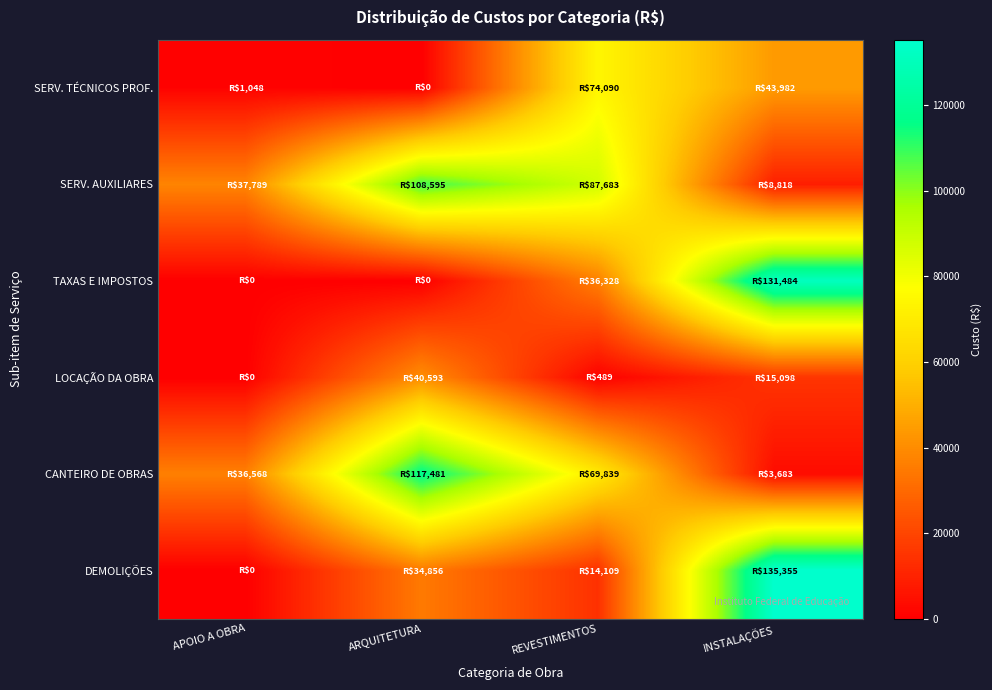

At REVESTIMENTOS, list the series in order from smallest to largest.

LOCAÇÃO DA OBRA, DEMOLIÇÕES, TAXAS E IMPOSTOS, CANTEIRO DE OBRAS, SERV. TÉCNICOS PROF., SERV. AUXILIARES